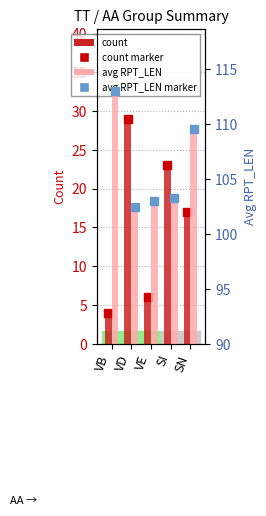

At how many categories does at least one series exceed 85?

5